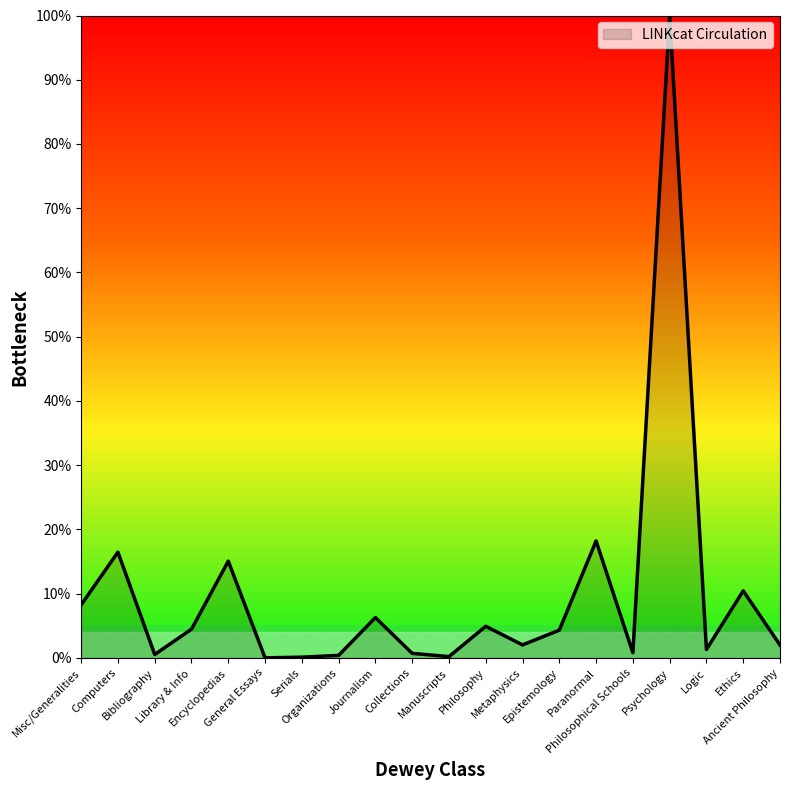

What position from the left is Ethics?

19